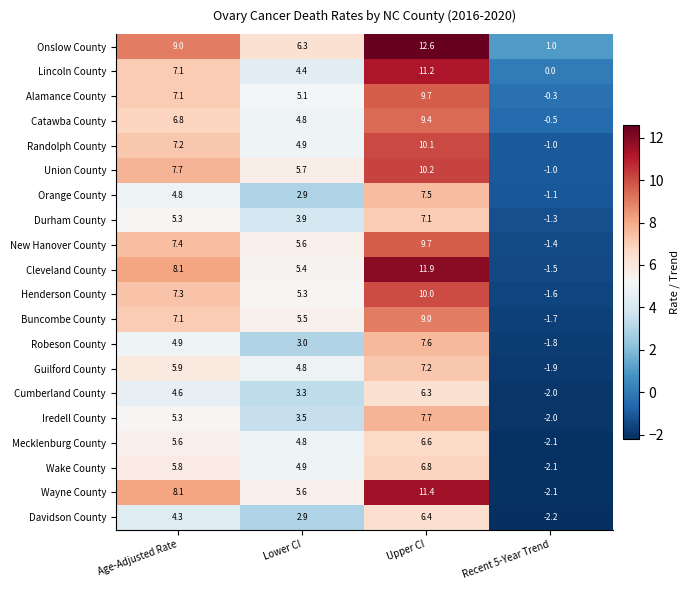

Which series has the largest range (max minus min)?

Wayne County